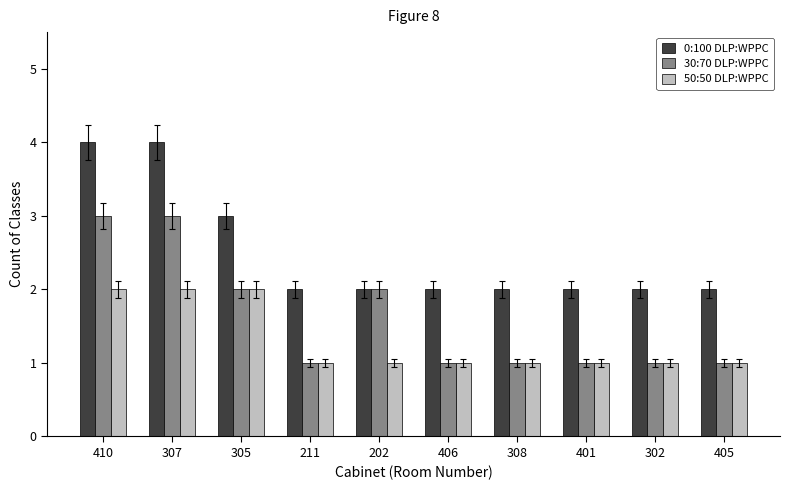

Rank the series by their average value, from highest to lowest.

0:100 DLP:WPPC, 30:70 DLP:WPPC, 50:50 DLP:WPPC